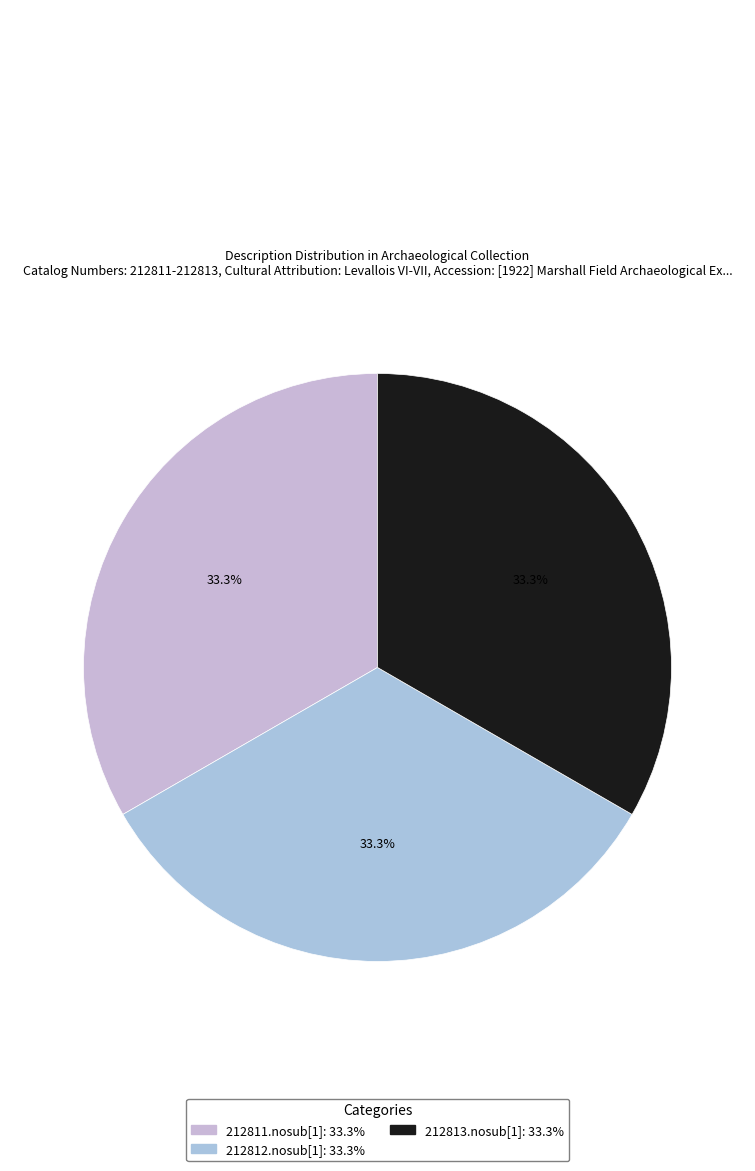

Combined, do 212811.nosub[1] and 212813.nosub[1] account for over 50%?

Yes